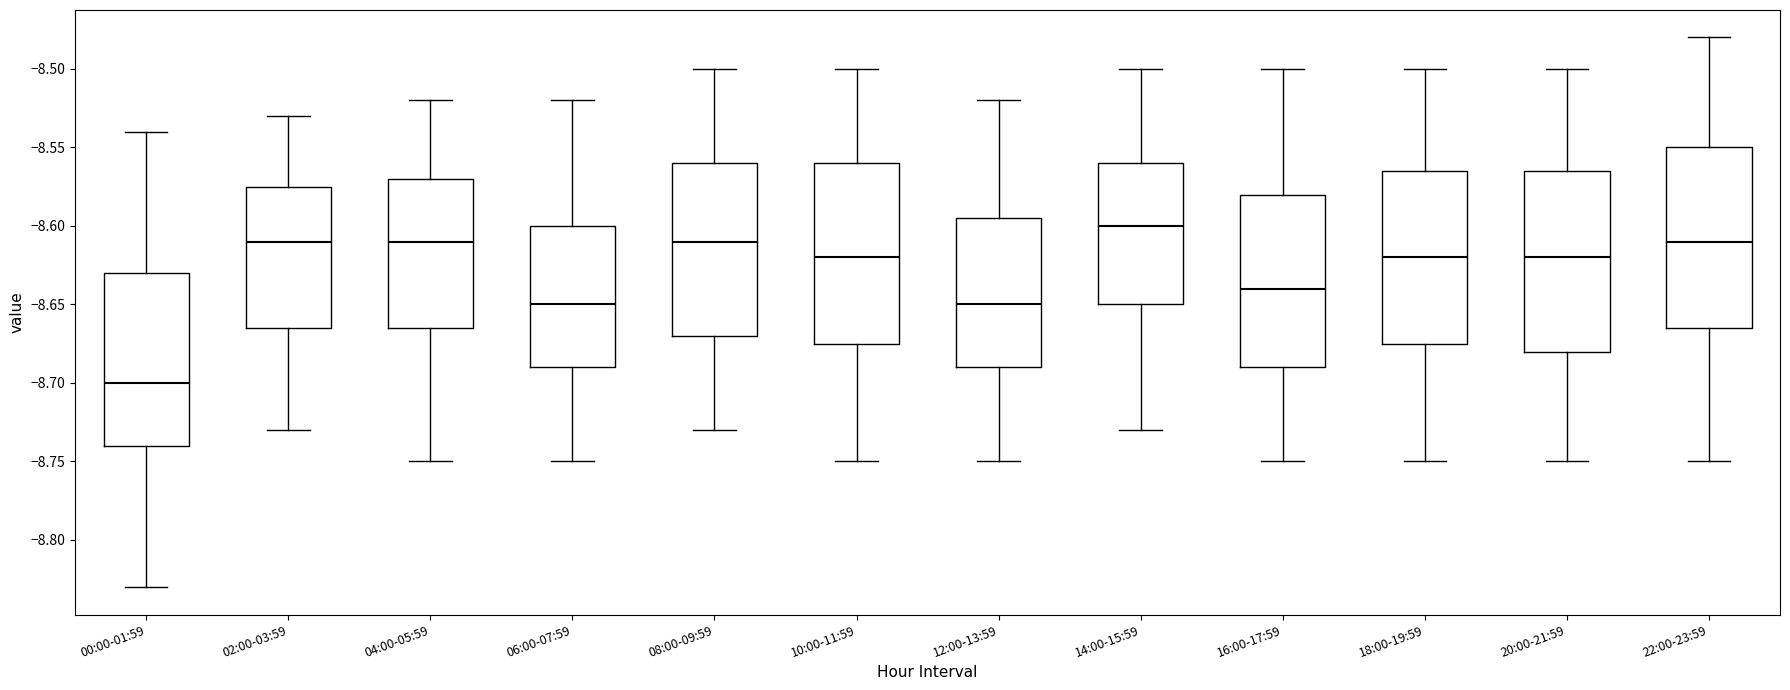

Where does the median line of the box for 08:00-09:59 sit on the y-axis? The values are not printed on the chart, so give them approximately, as read against the axis.

-8.610